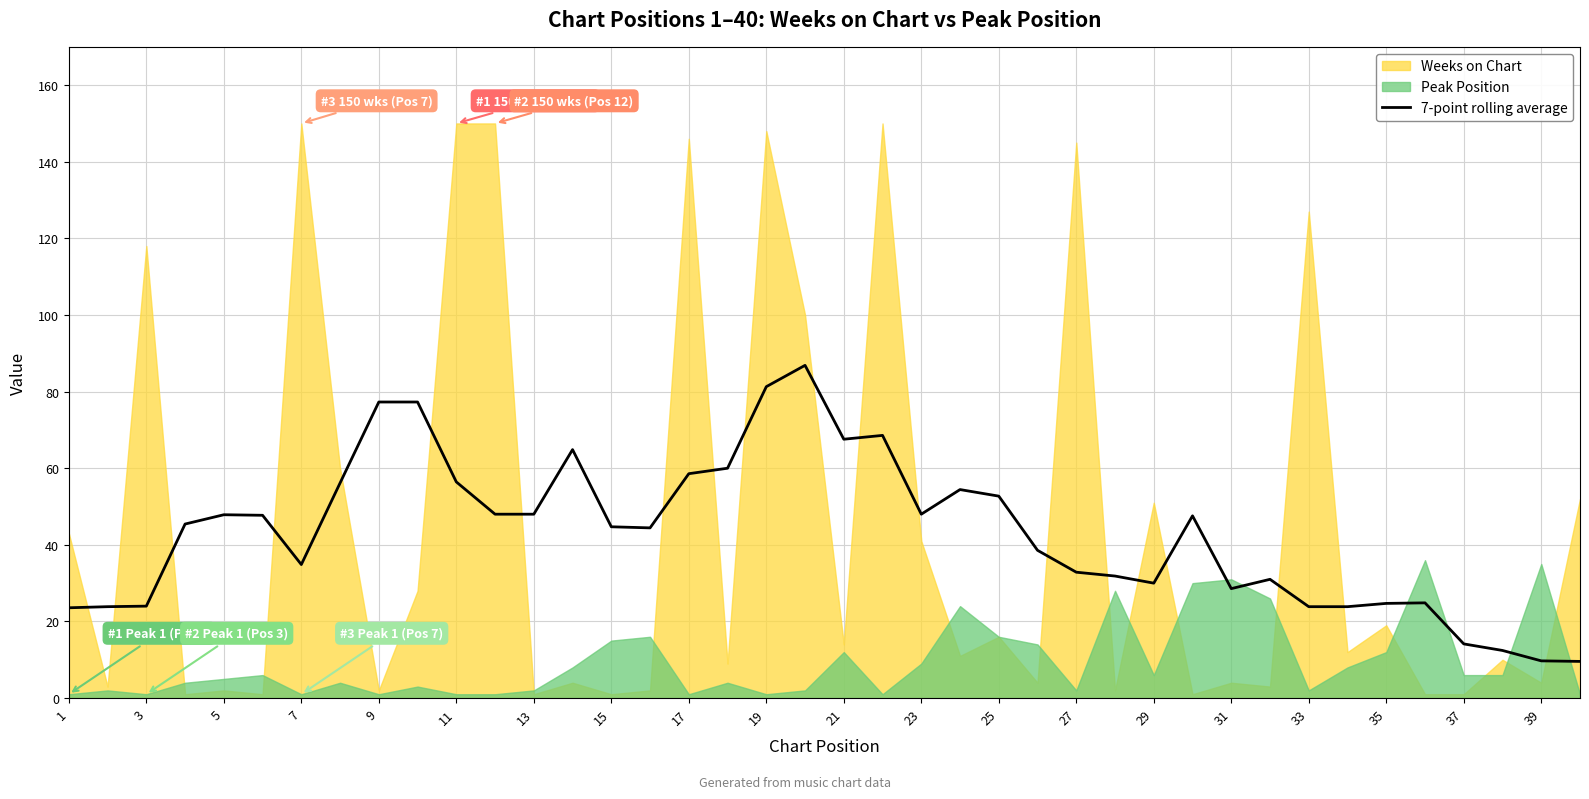

The value of 7-point rolling average at 33 is 7.9. True or false?

False